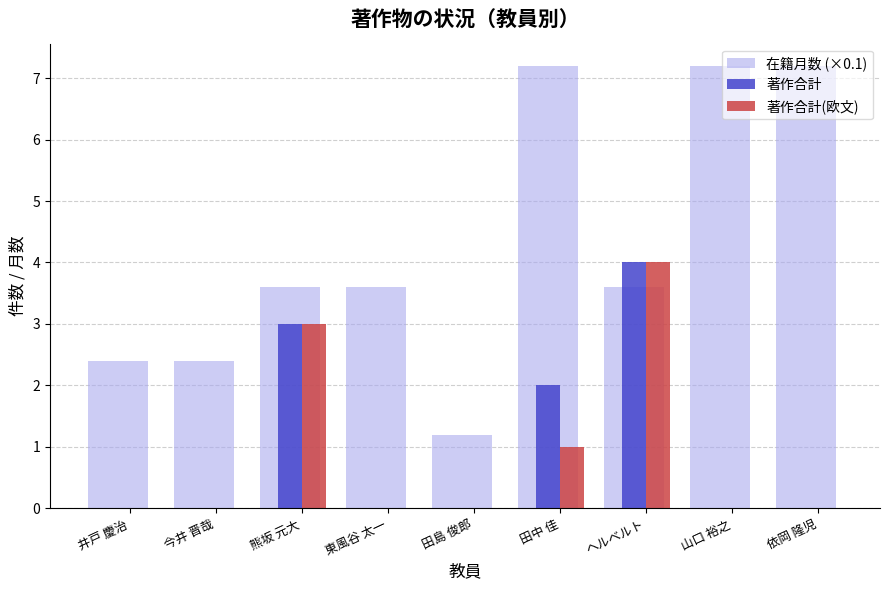

Which category has the highest value in the 著作合計 series?

ヘルベルト